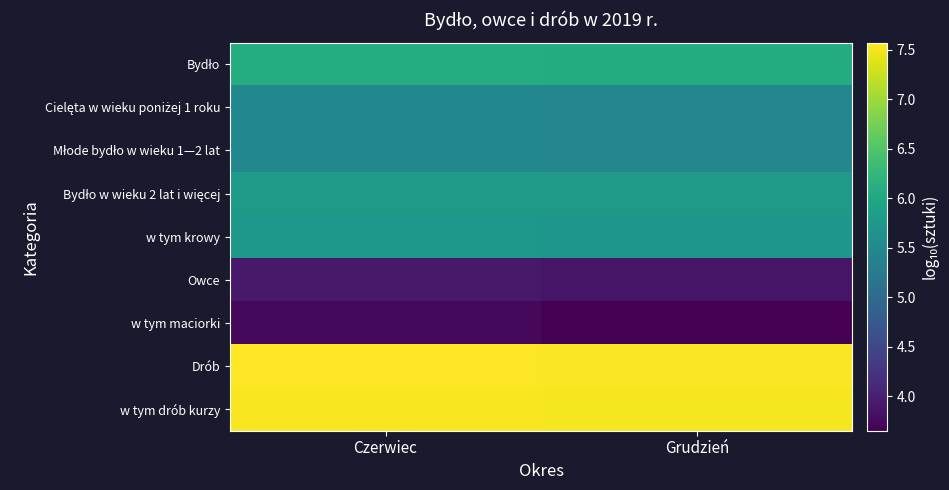

What is the total value across all series at Grudzień?

51.1